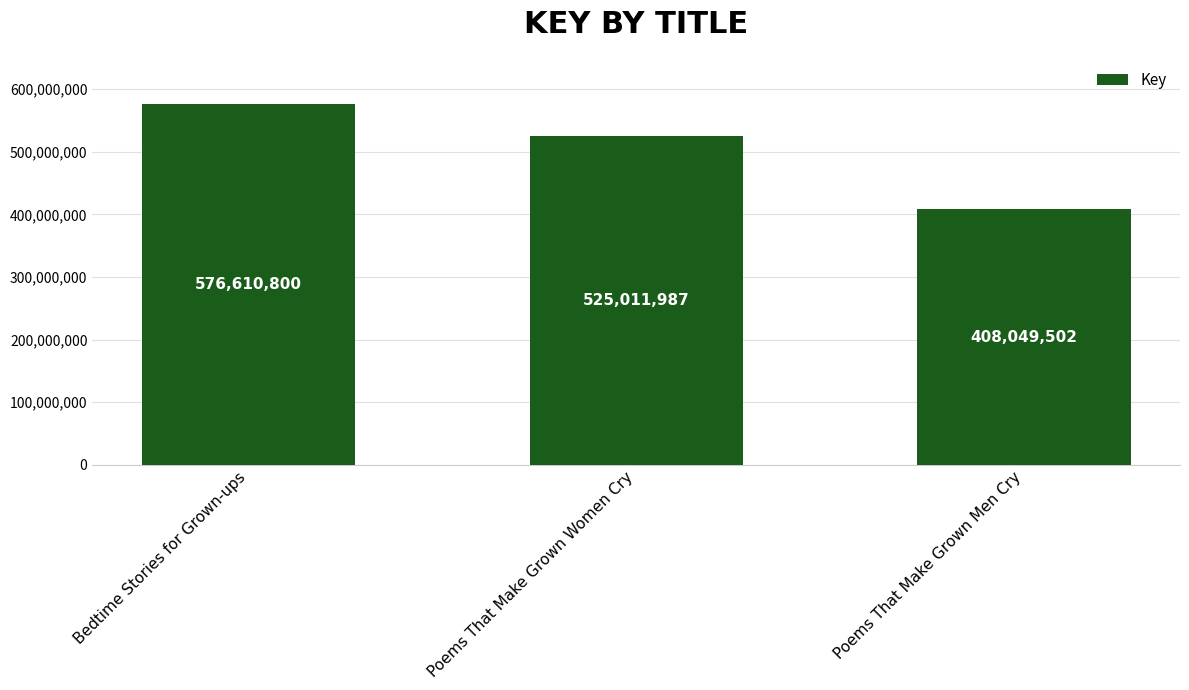

The chart shows a value of 408049502 at Poems That Make Grown Men Cry. True or false?

True